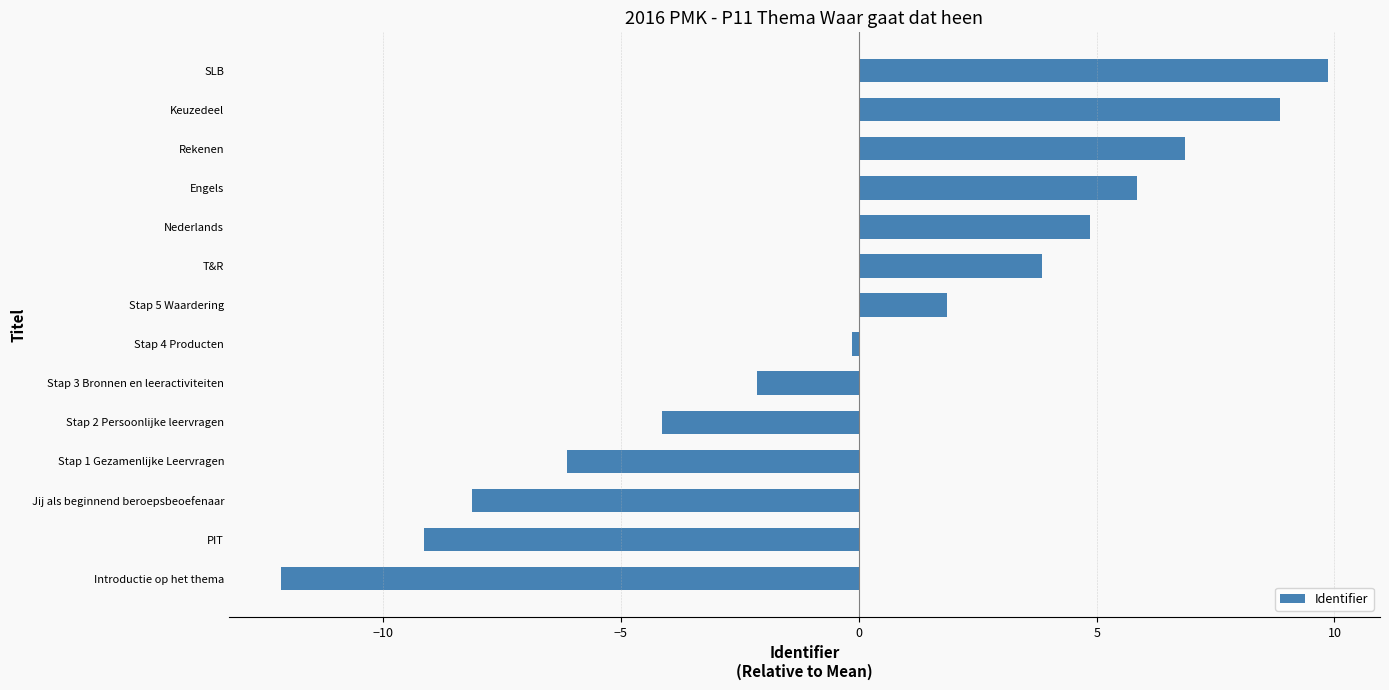

Does the chart contain stacked bars?

No